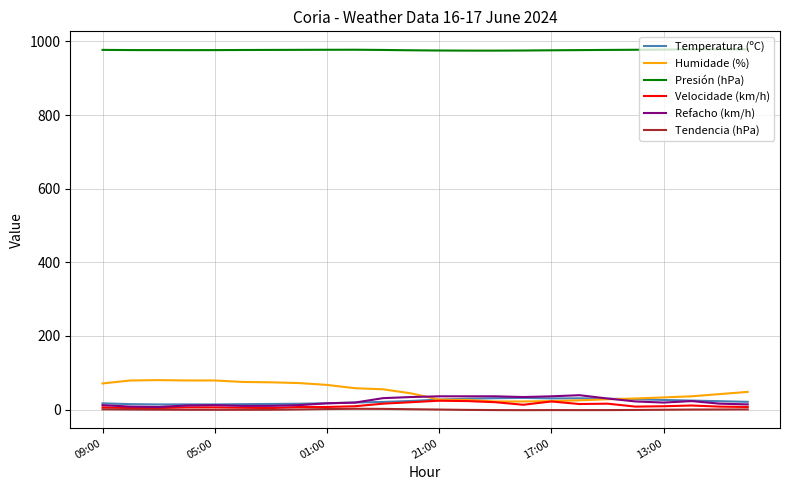

What is the greatest value displayed?

978.5